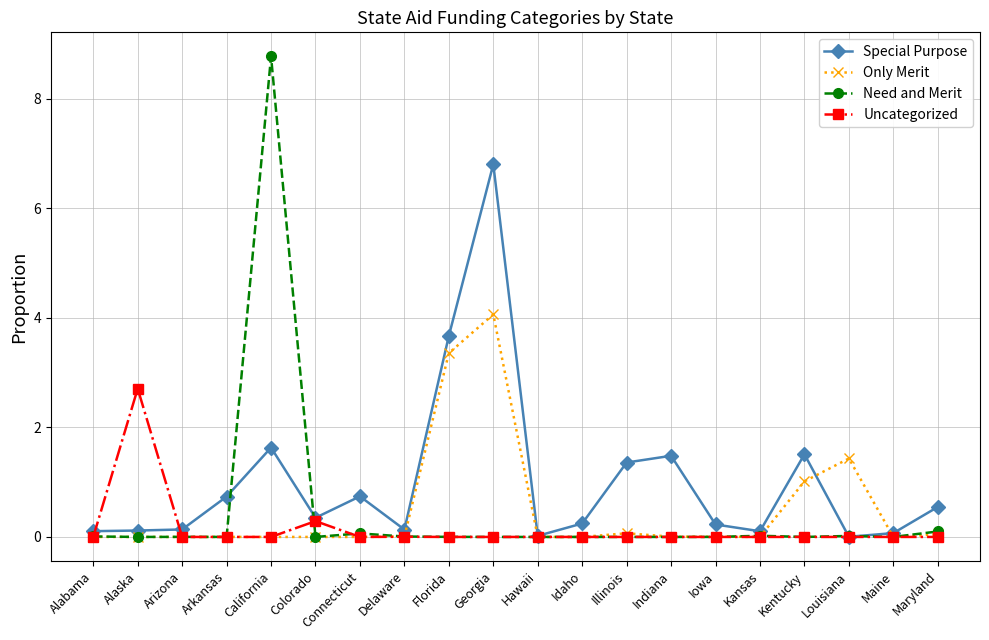

Where is Only Merit nearest to the value 2?

Louisiana